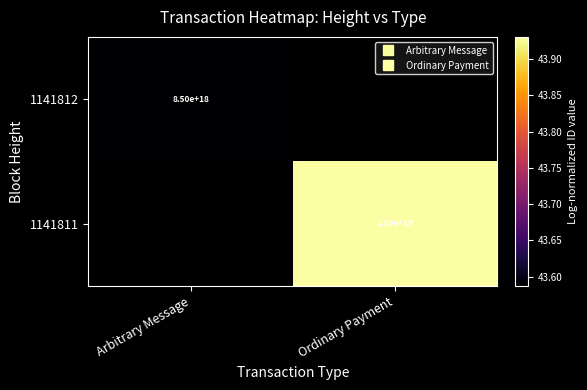

At how many categories does at least one series exceed 43?

2